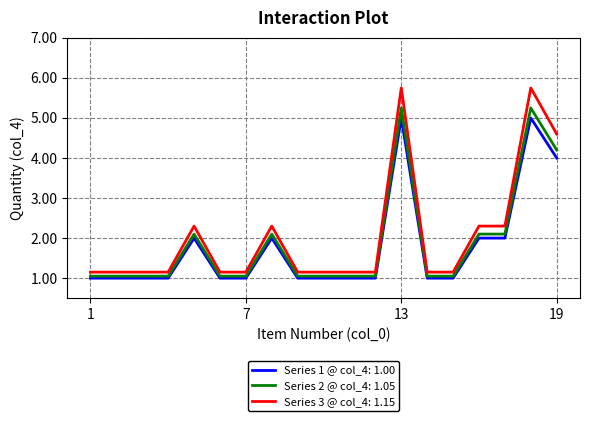

Which series has the widest spread of values?

Series 3 @ col_4: 1.15